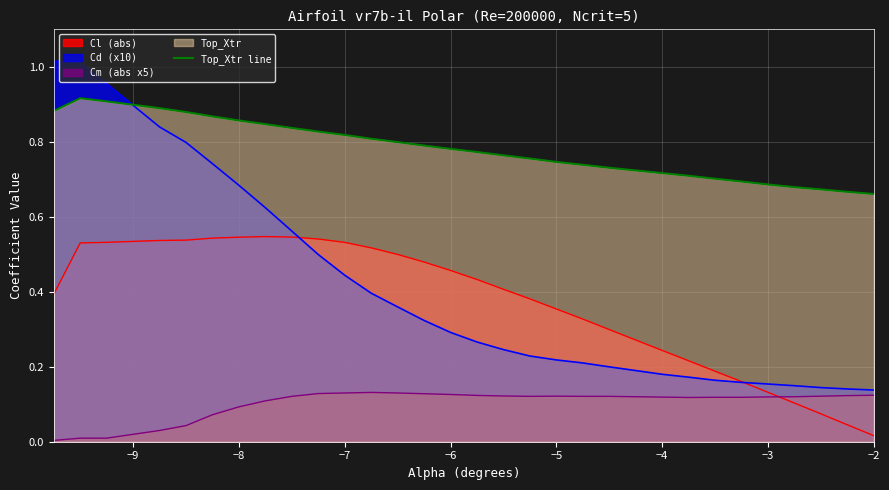

Rank the series by their maximum value, from lowest to highest.

Cm (abs x5), Cl (abs), Top_Xtr line, Cd (x10)